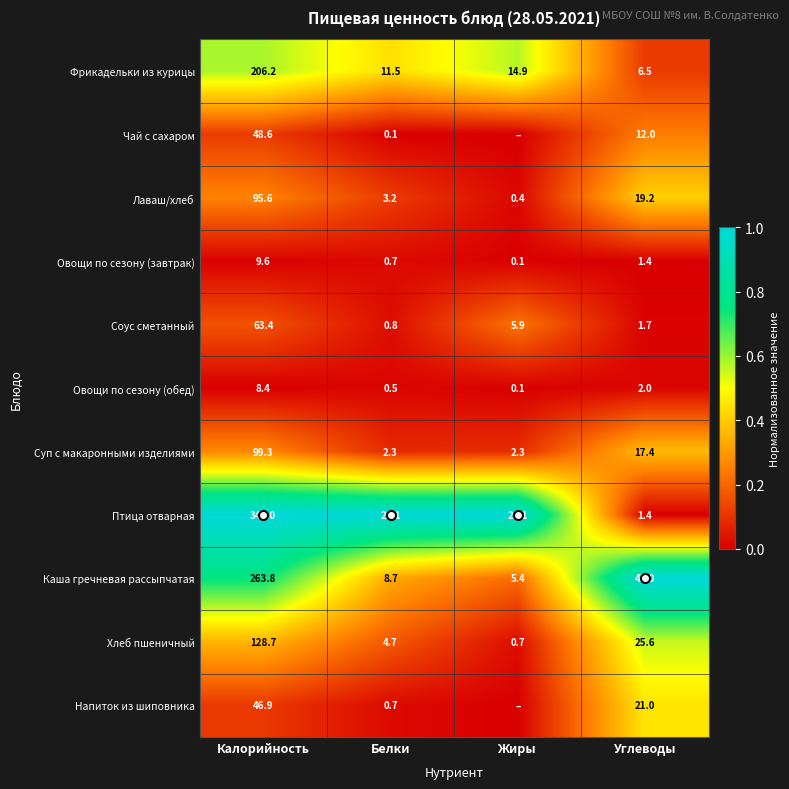

The value of Чай с сахаром at Углеводы is 0.4. True or false?

False